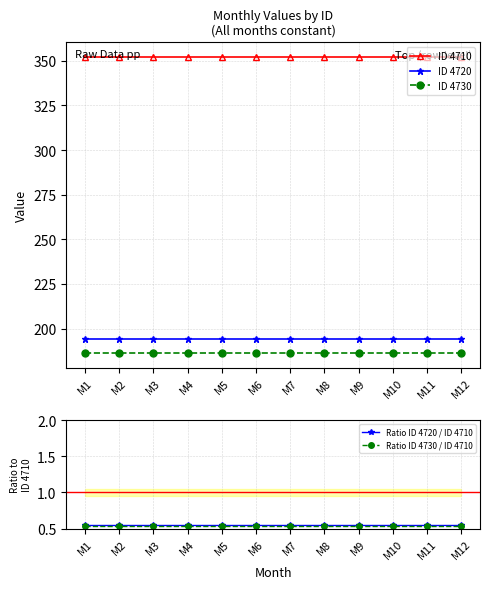

What is the sum of all Ratio ID 4720 / ID 4710 values?

6.6